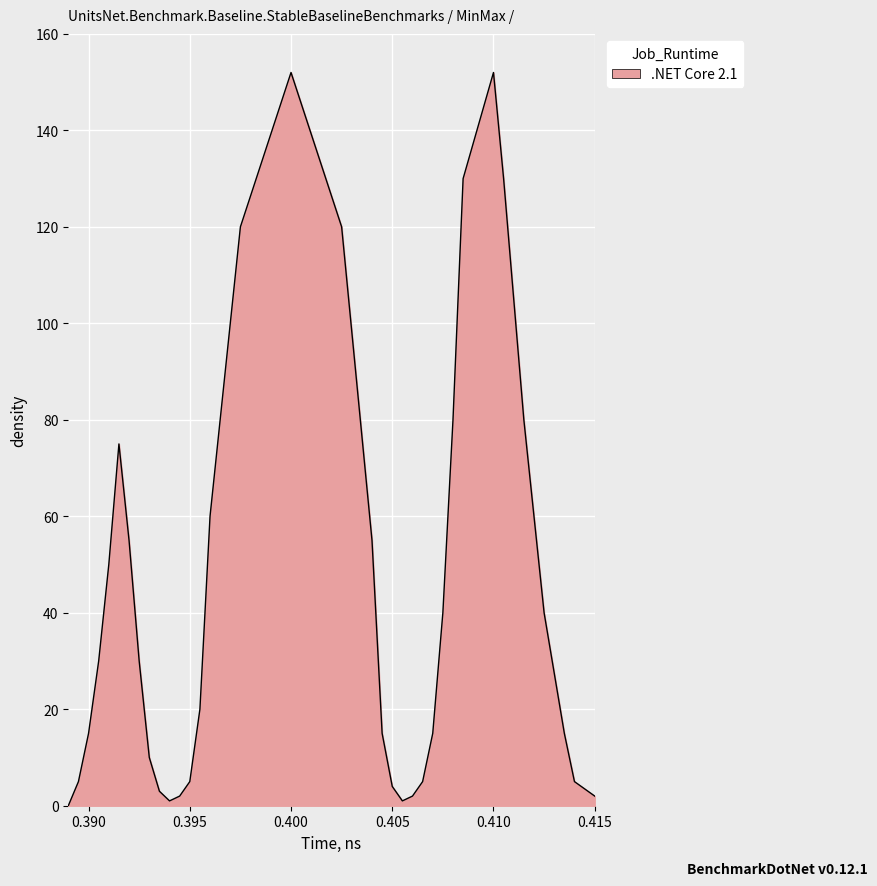

What is the difference between the maximum and minimum values?

152